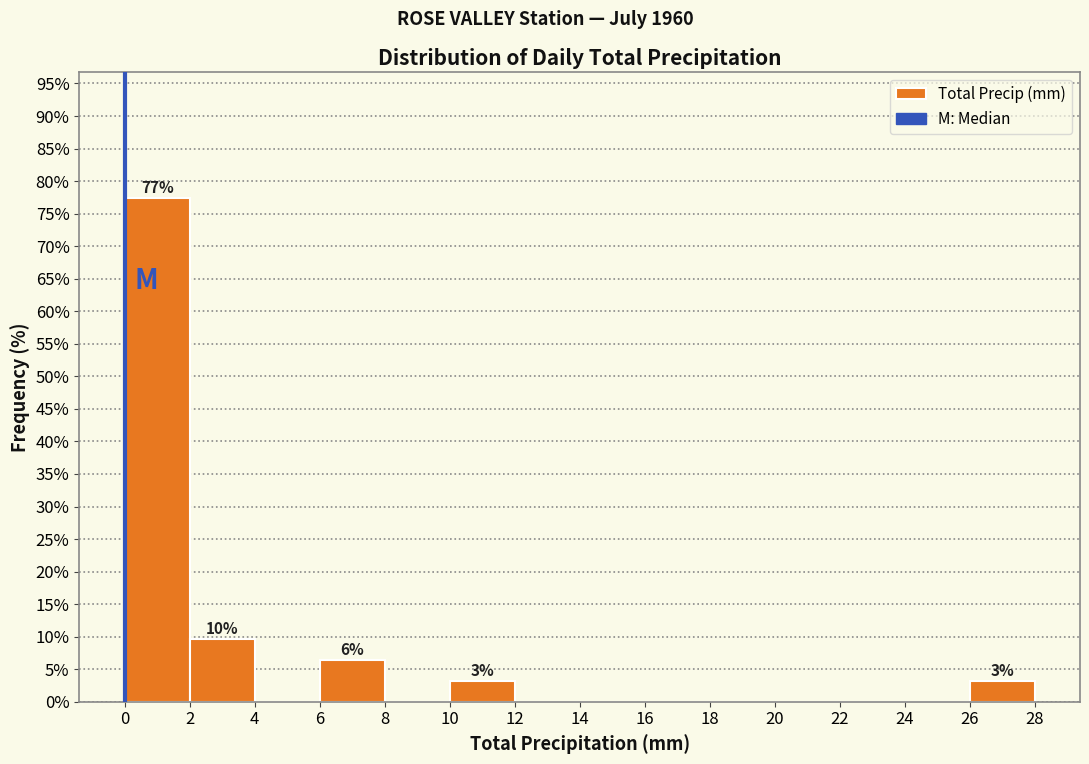

Which range on the x-axis has the tallest bar?

0 to 2